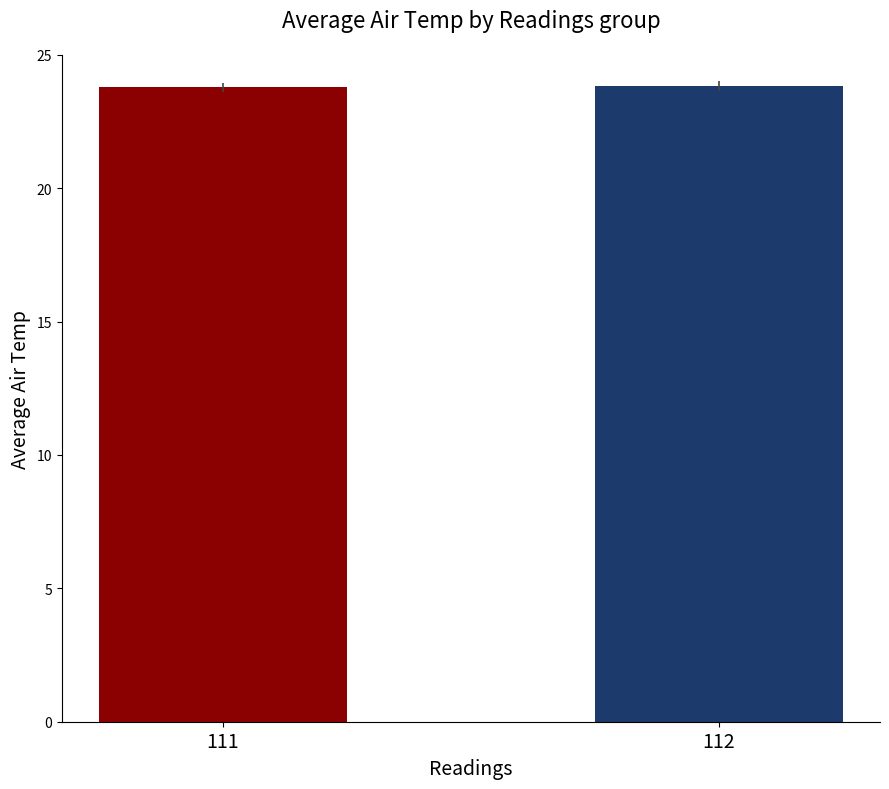

Are the bars grouped side by side (vs. stacked)?

No